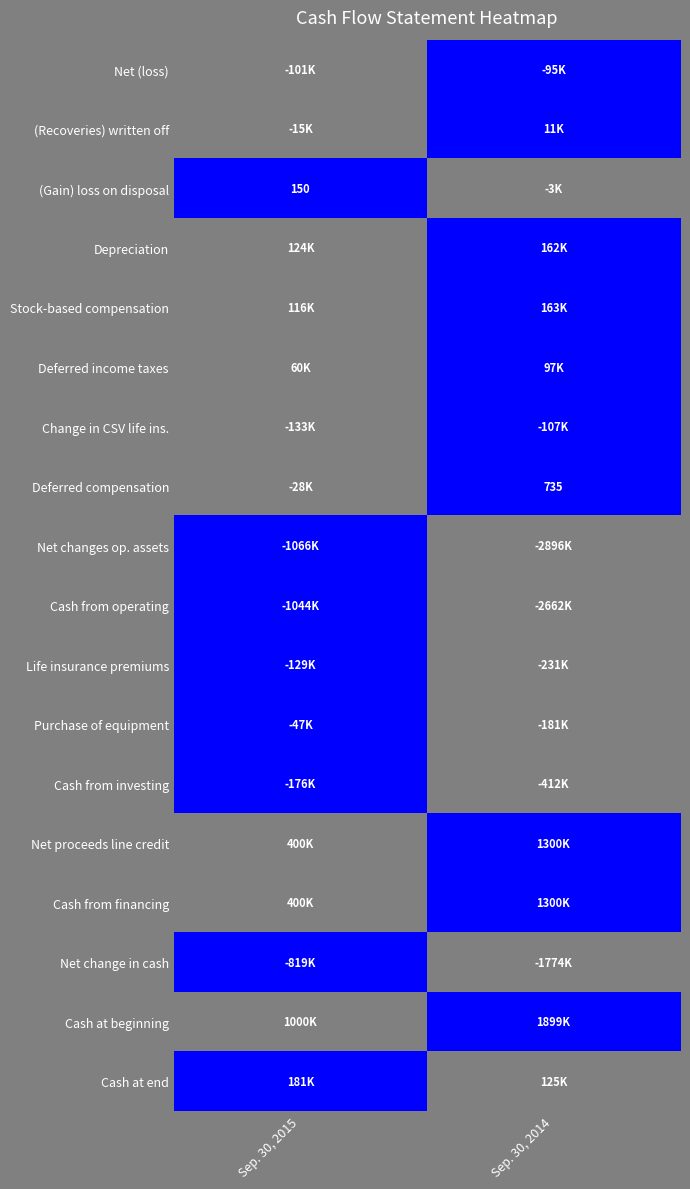

The Deferred compensation series shows 735 at Sep. 30, 2014. True or false?

True